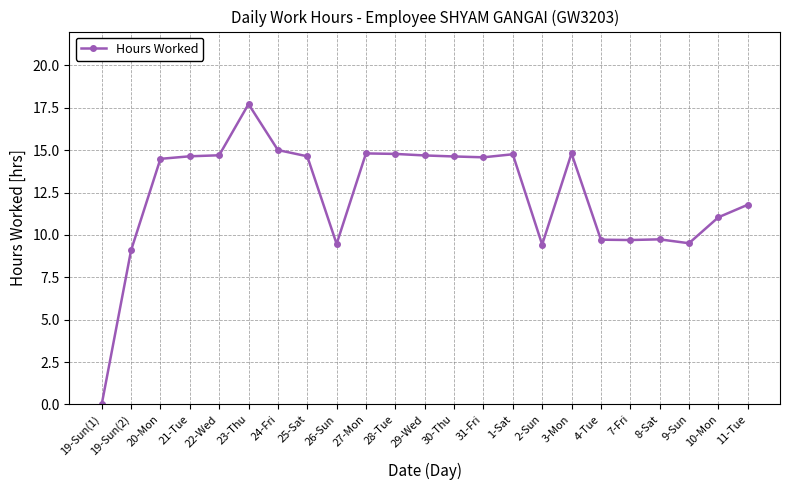

True or false: the data has more than 2 interior local peaks.

True